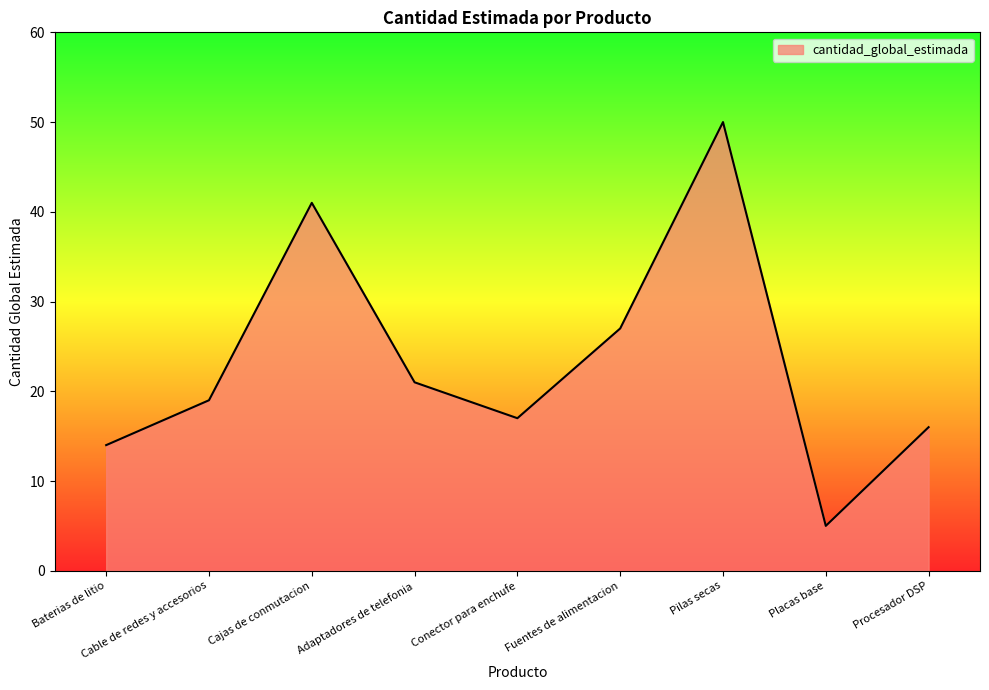

Is it true that the value at Placas base is 7?

False